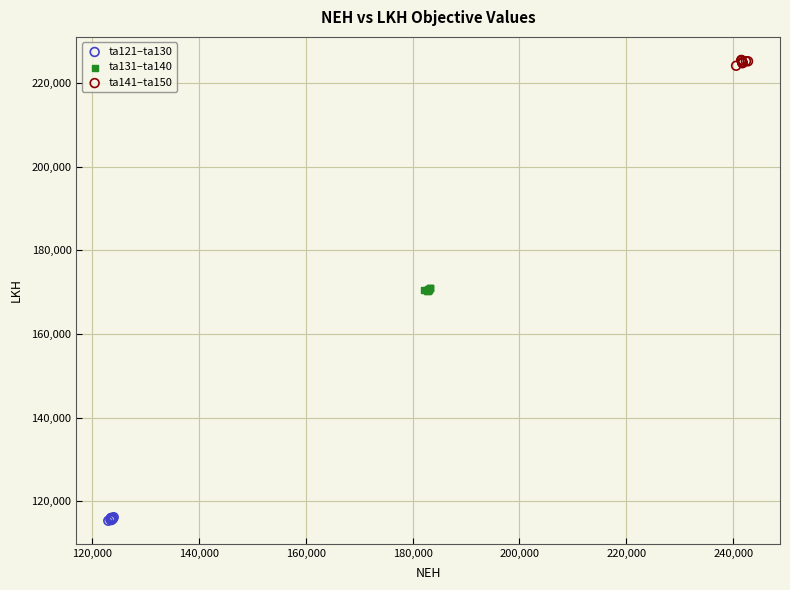

Which series contains the lowest Y value?

ta121–ta130